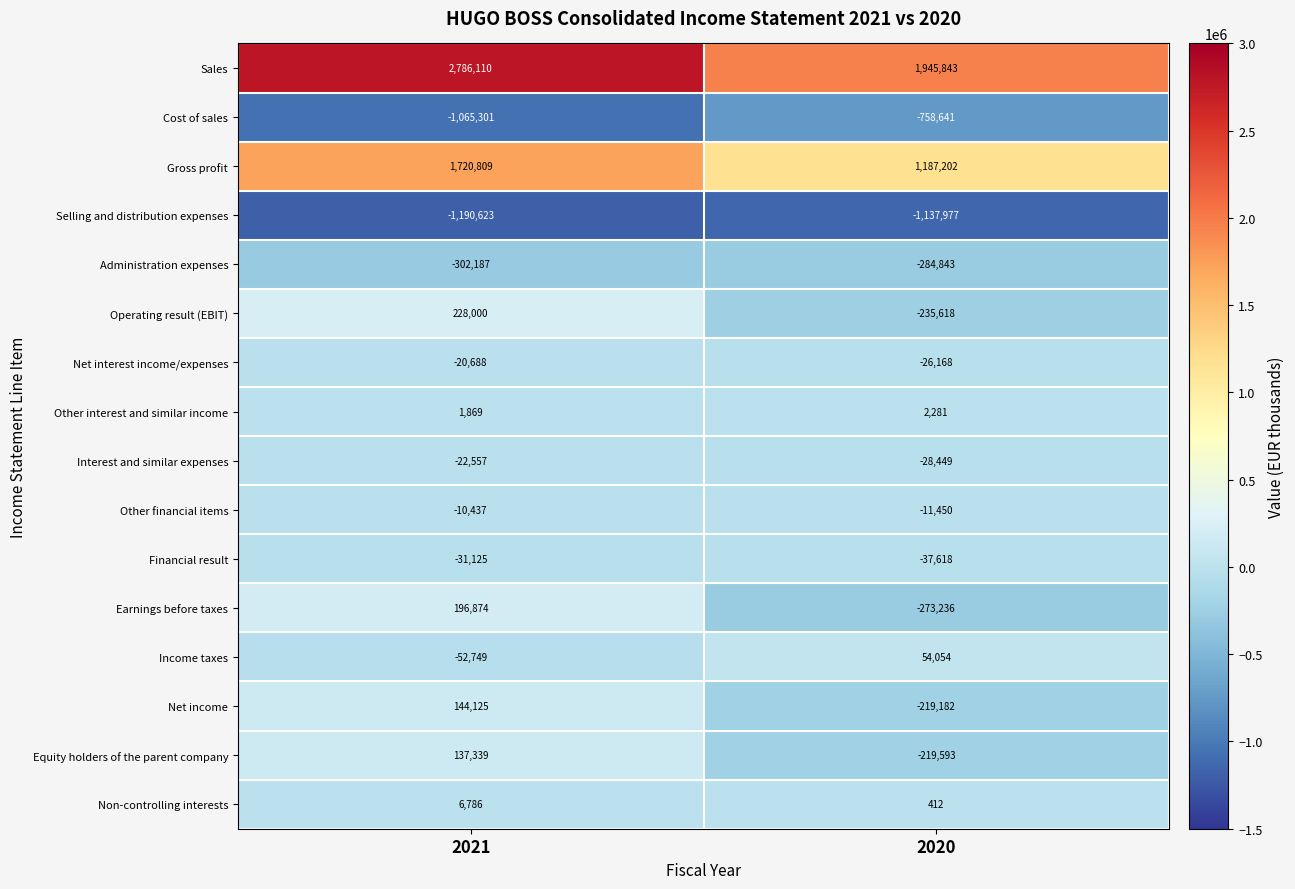

Is the value of Other financial items at 2021 greater than the value of Interest and similar expenses at 2020?

Yes